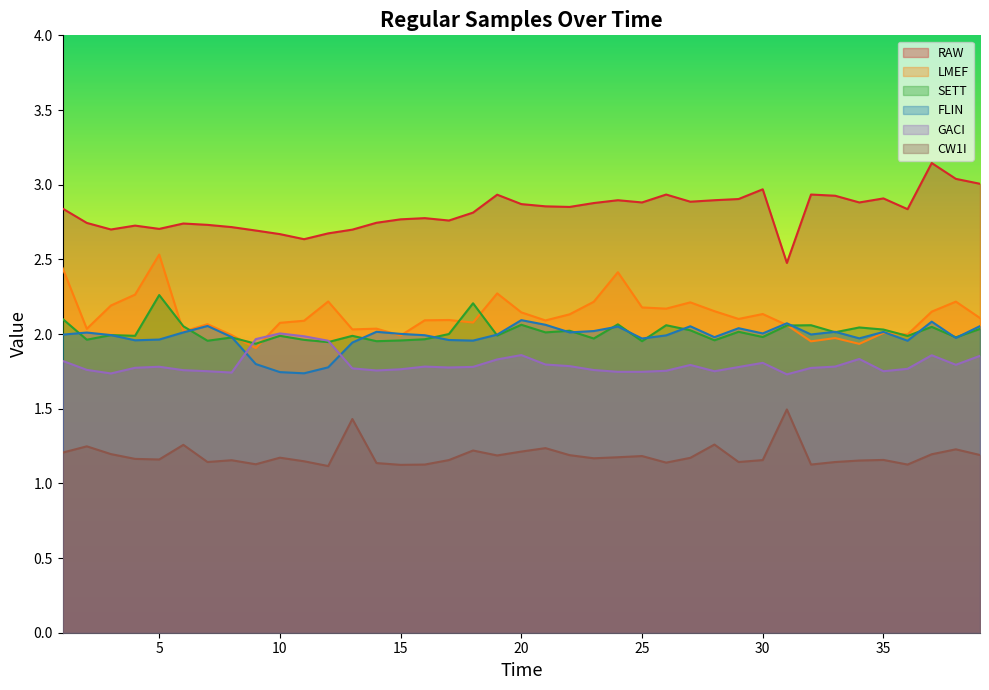

At which category does the chart reach its peak across all series?

37